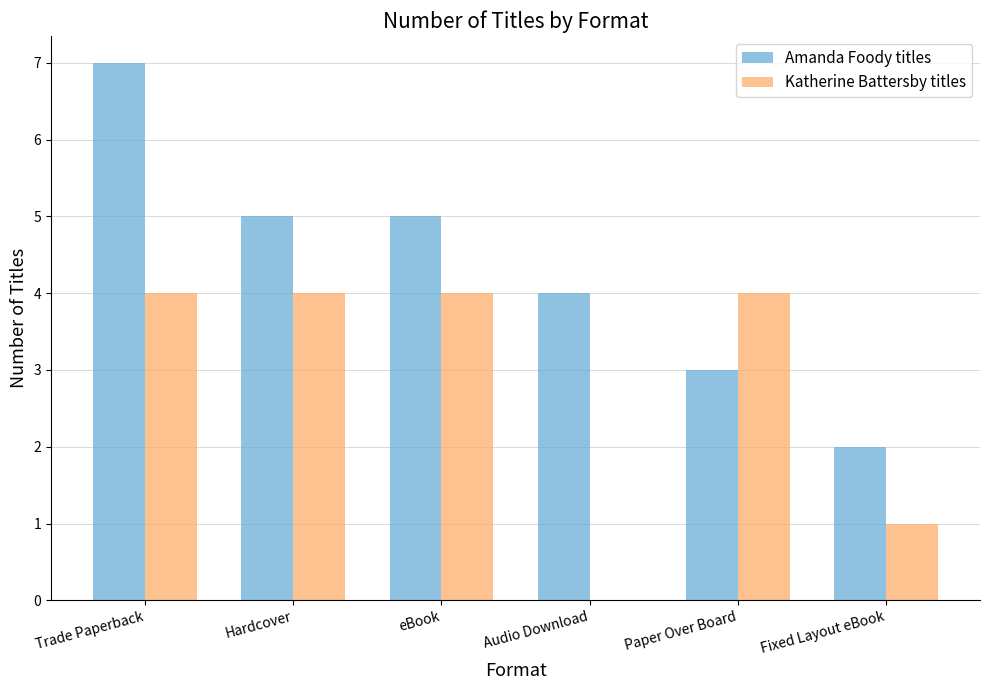

The Amanda Foody titles series shows 10 at Trade Paperback. True or false?

False